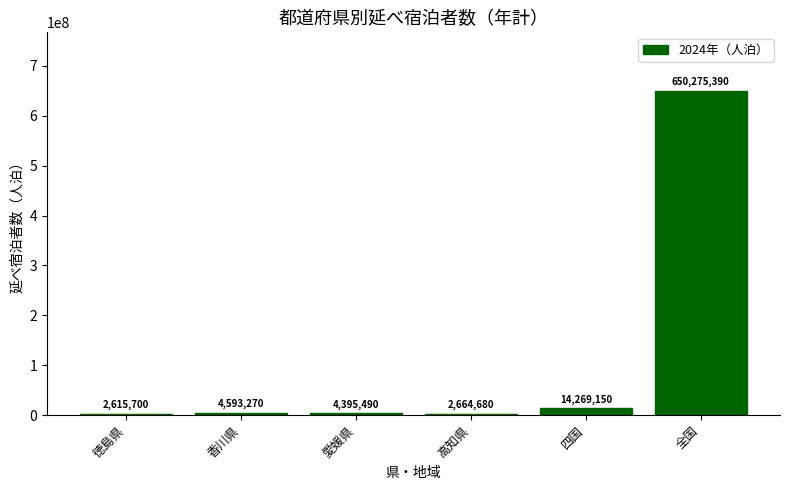

Does the chart contain any negative values?

No